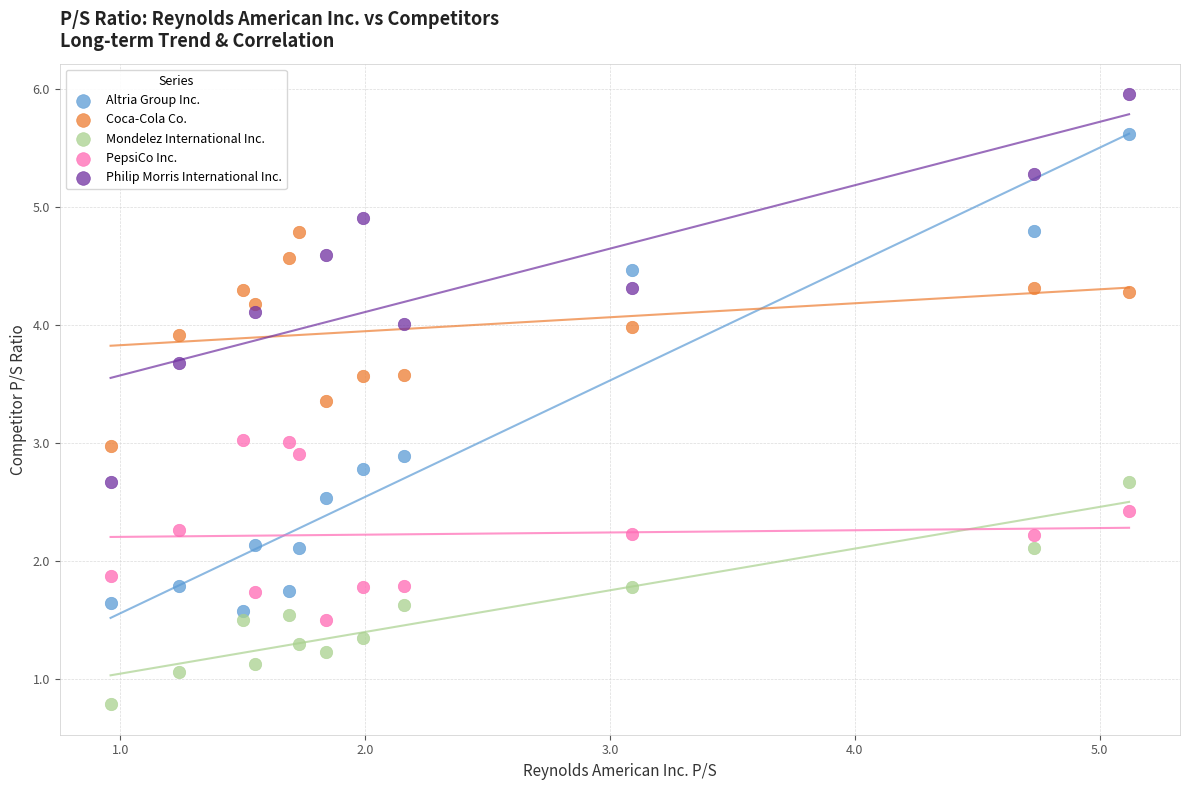

Which series contains the lowest Y value?

Mondelez International Inc.